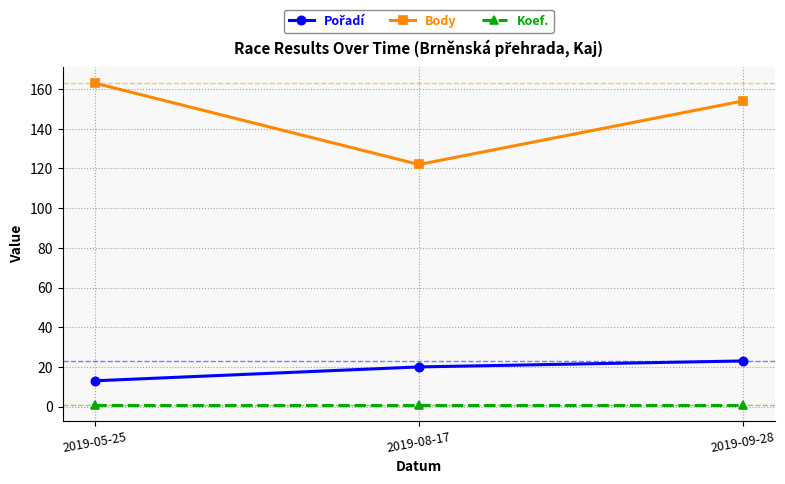

What is the sum of all Koef. values?

3